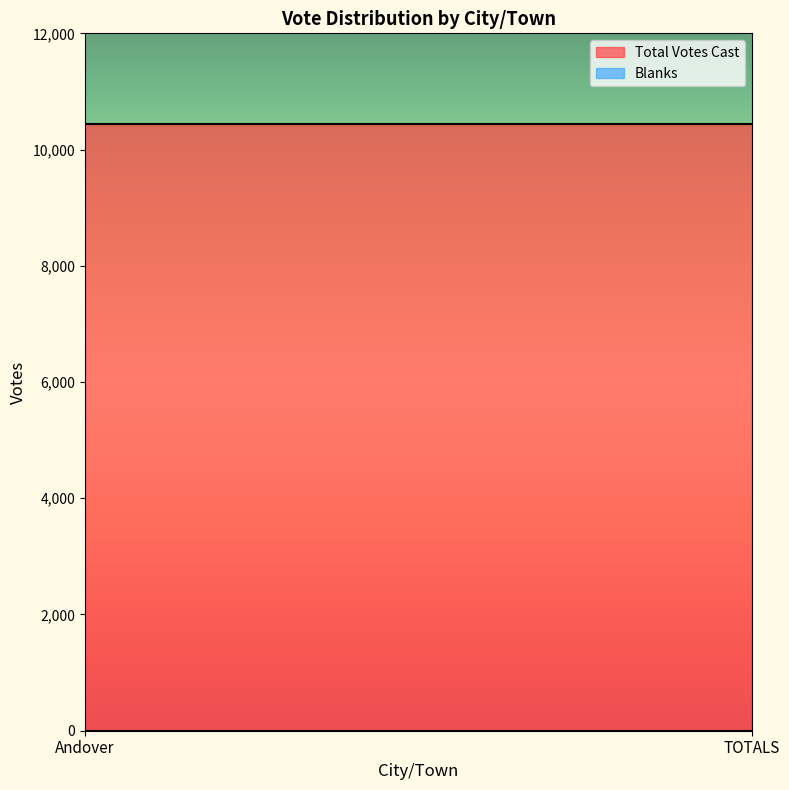

Which has a higher value, TOTALS or Andover?

TOTALS